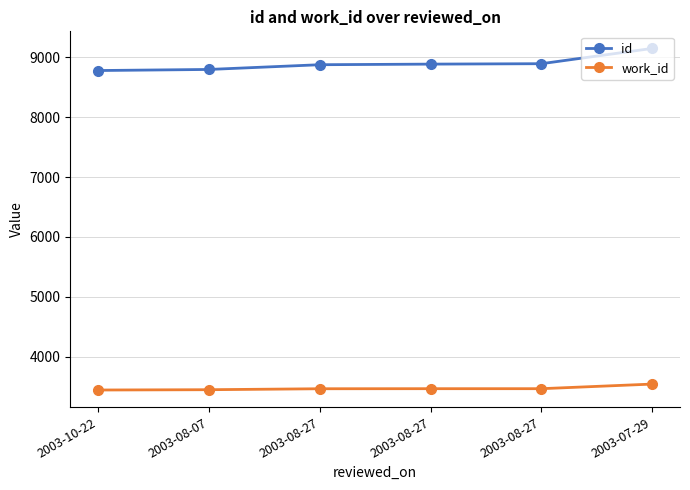

The id series shows 13133 at 2003-08-27. True or false?

False